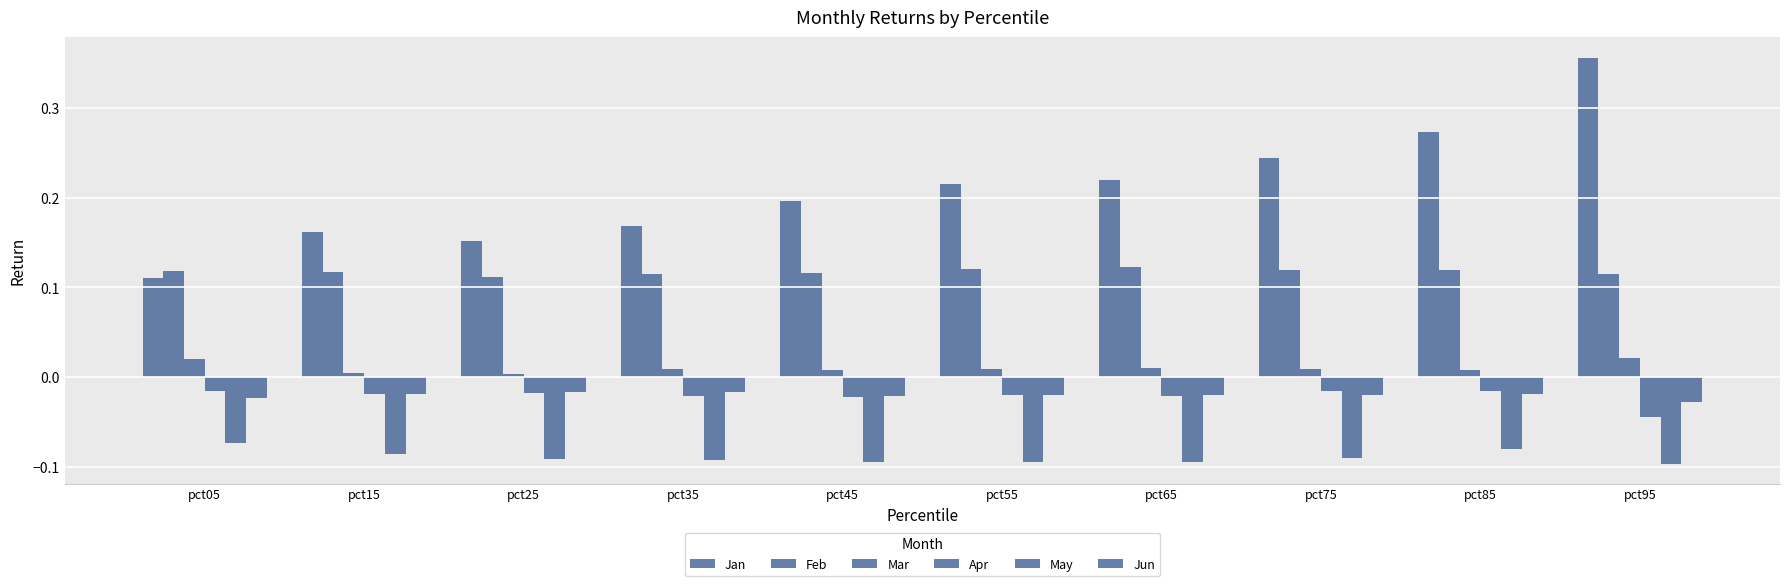

What is the spread (max minus min) of values at pct25?

0.2